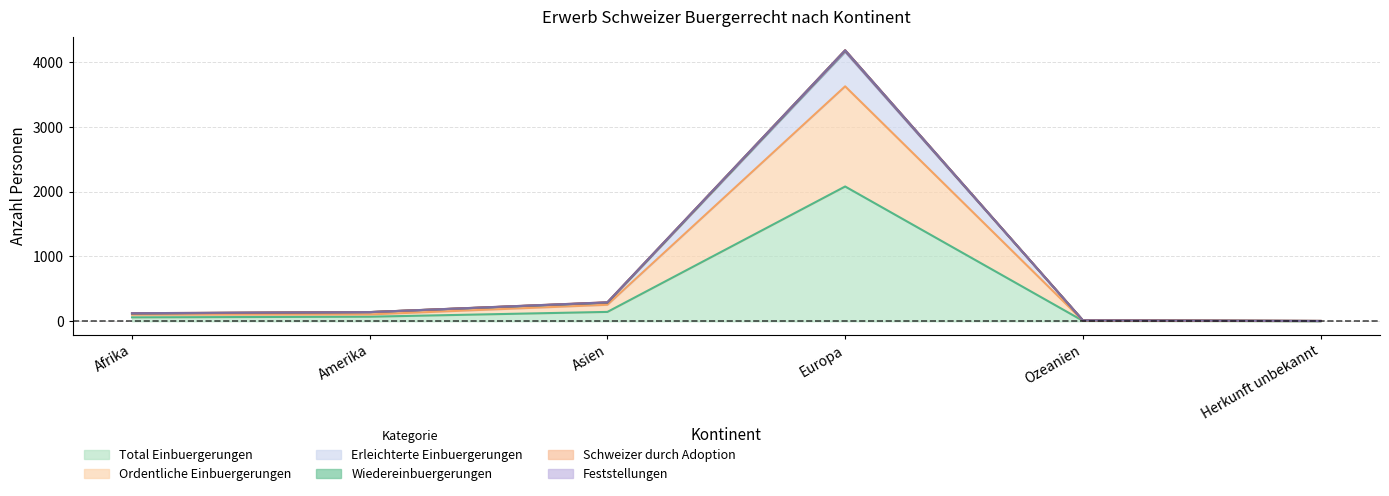

In Ordentliche Einbuergerungen, how many points are higher than both neighbors (excluding endpoints)?

1